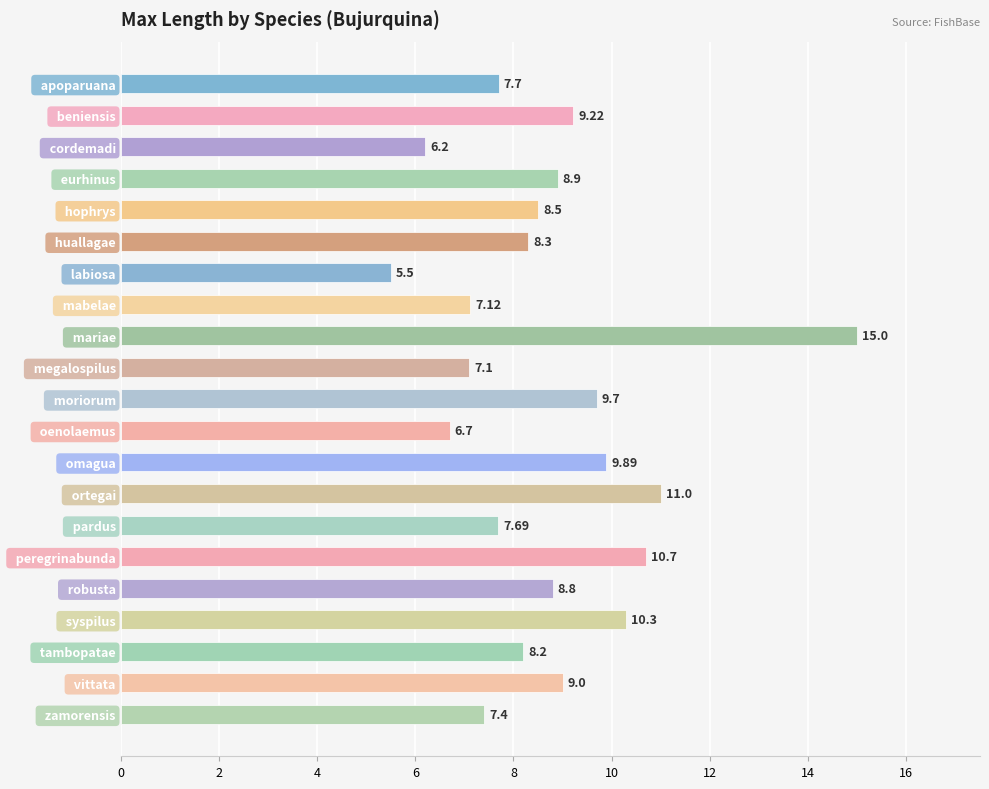

What is the sum of the values at   moriorum and   huallagae?

18.0